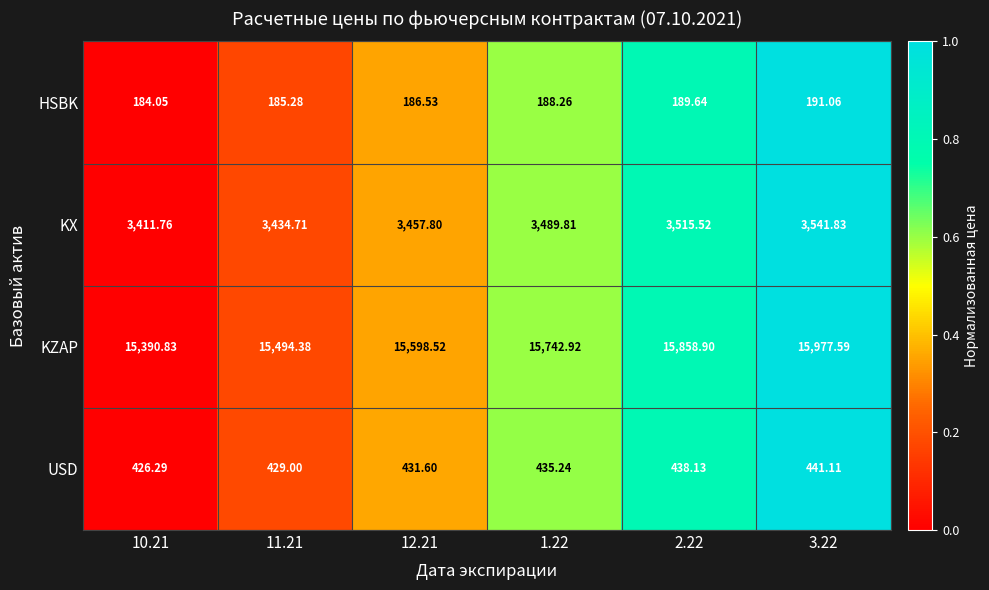

Is the value of USD at 2.22 greater than the value of KX at 10.21?

No